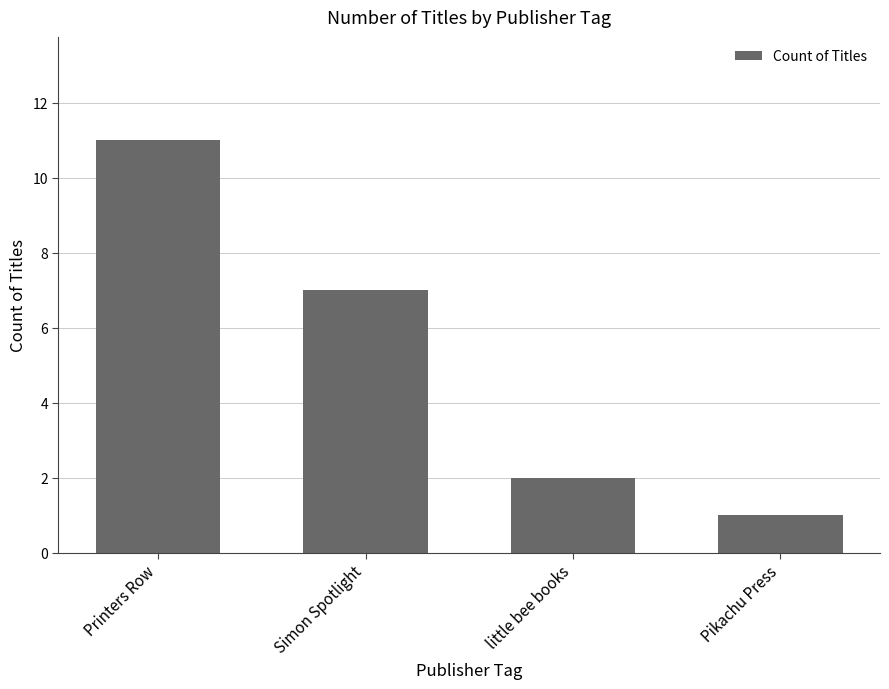

What is the sum of the values at Simon Spotlight and little bee books?

9